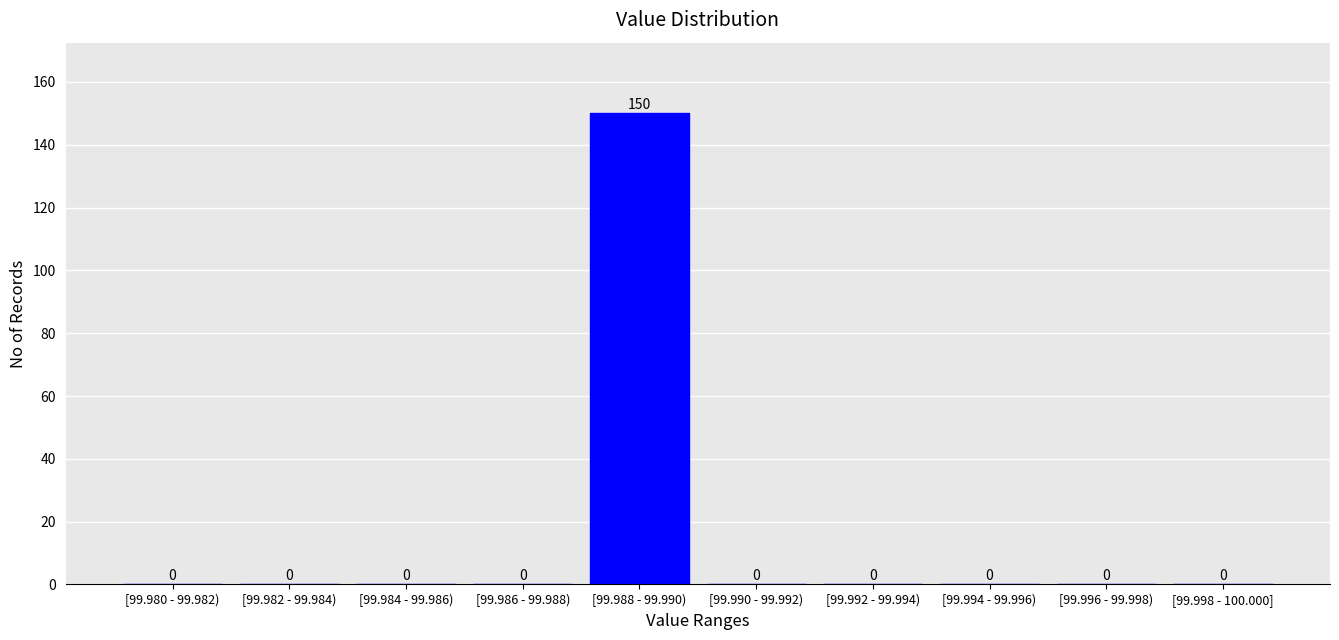

Reading left to right, what are all the values shown in this chart?

[99.980 - 99.982)=0	[99.982 - 99.984)=0	[99.984 - 99.986)=0	[99.986 - 99.988)=0	[99.988 - 99.990)=150	[99.990 - 99.992)=0	[99.992 - 99.994)=0	[99.994 - 99.996)=0	[99.996 - 99.998)=0	[99.998 - 100.000]=0